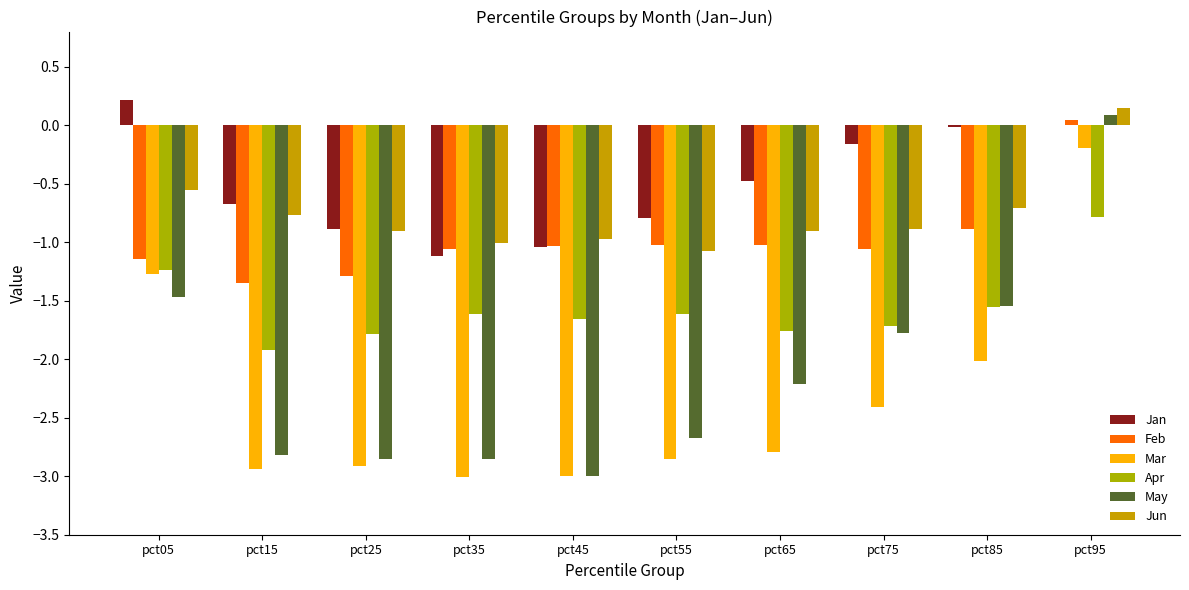

Which has a higher value, pct55 or pct85?

pct85